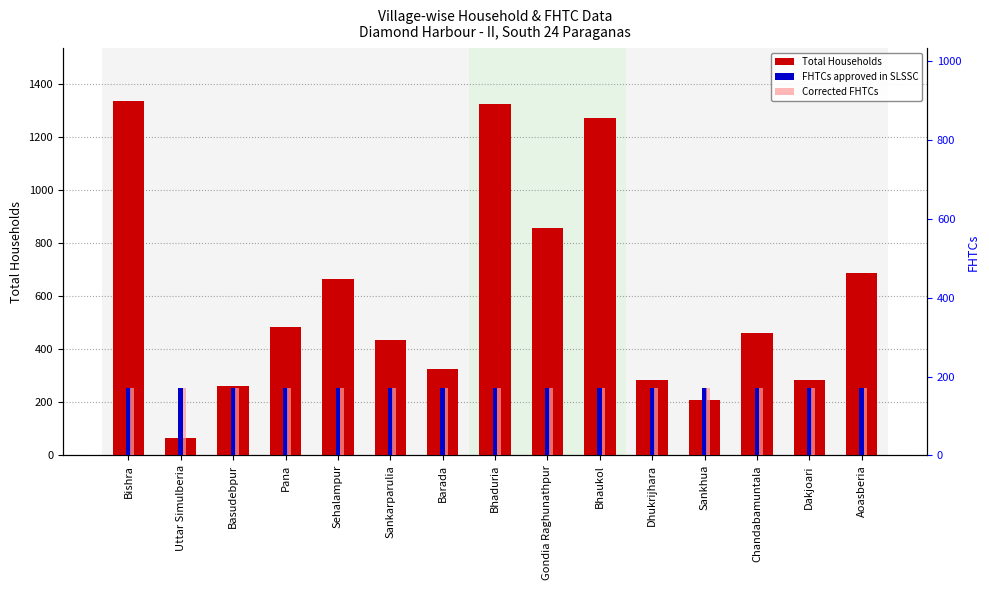

What is the value of the Corrected FHTCs bar at the 8th from the left?

172